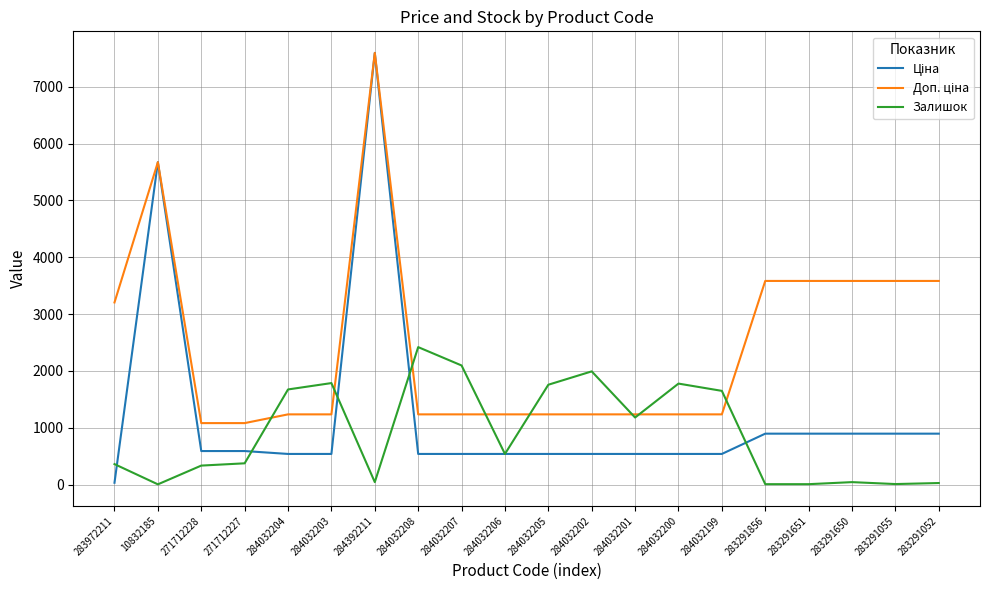

At which category does Залишок reach its first local valley?

10832185